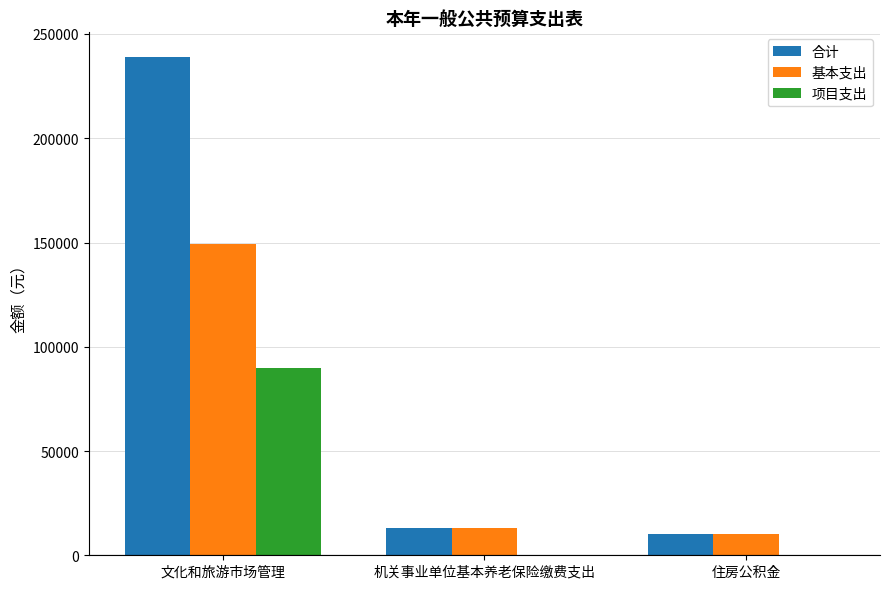

The 合计 series shows 238852.4 at 文化和旅游市场管理. True or false?

True